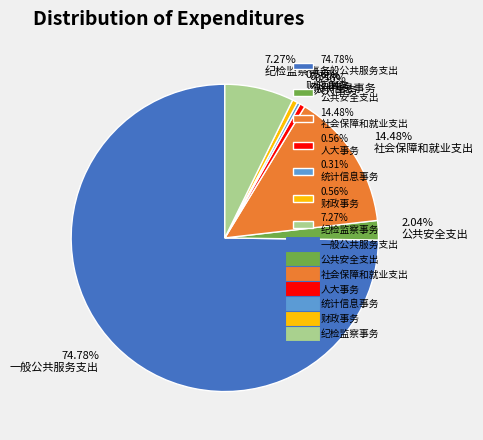

Between 2.04% 公共安全支出 and 7.27% 纪检监察事务, which is larger?

7.27% 纪检监察事务